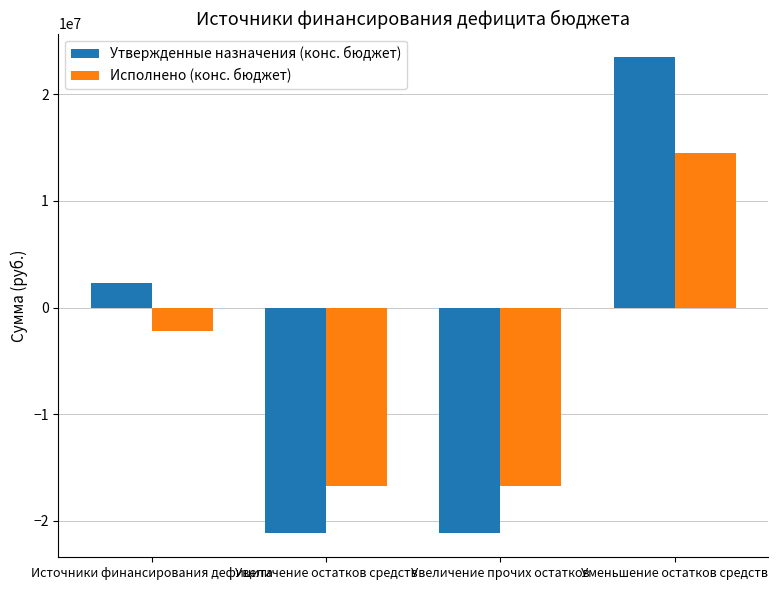

How many values in Утвержденные назначения (конс. бюджет) are below zero?

2